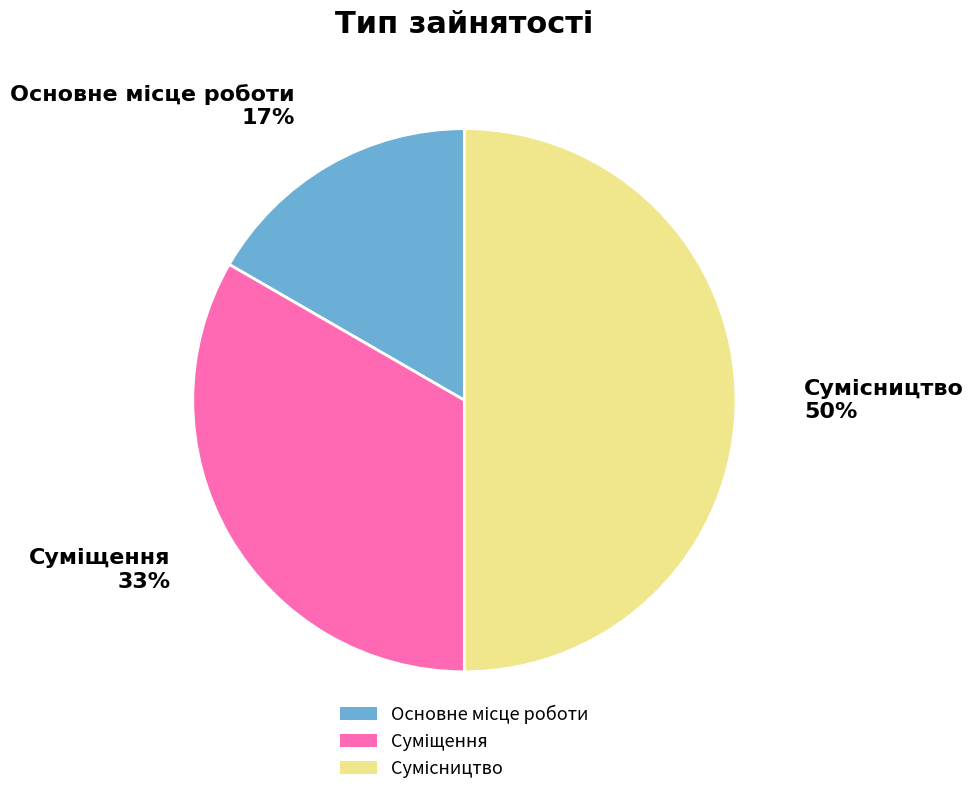

To the nearest percent, what is the average slice percentage?

33%